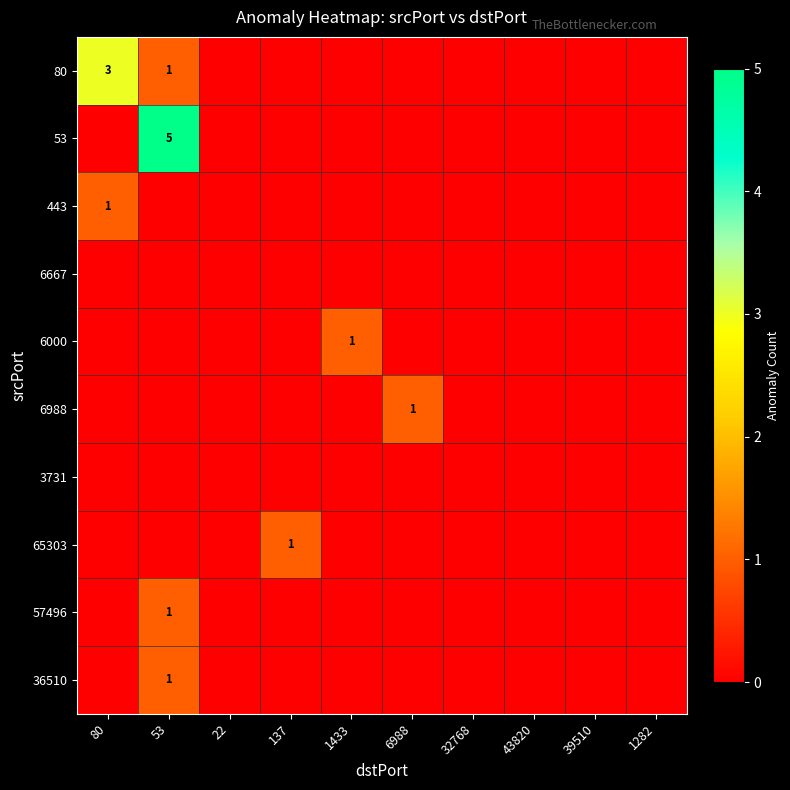

How many categories are shown in the chart?

10